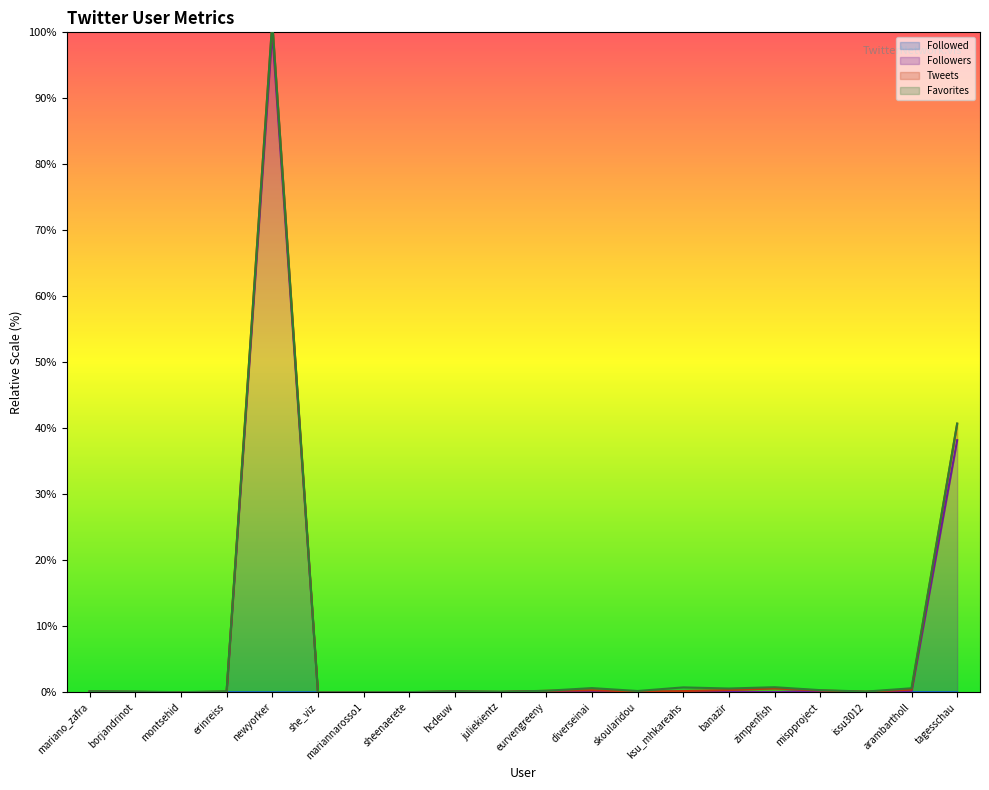

What position from the left is sheenaerete?

8